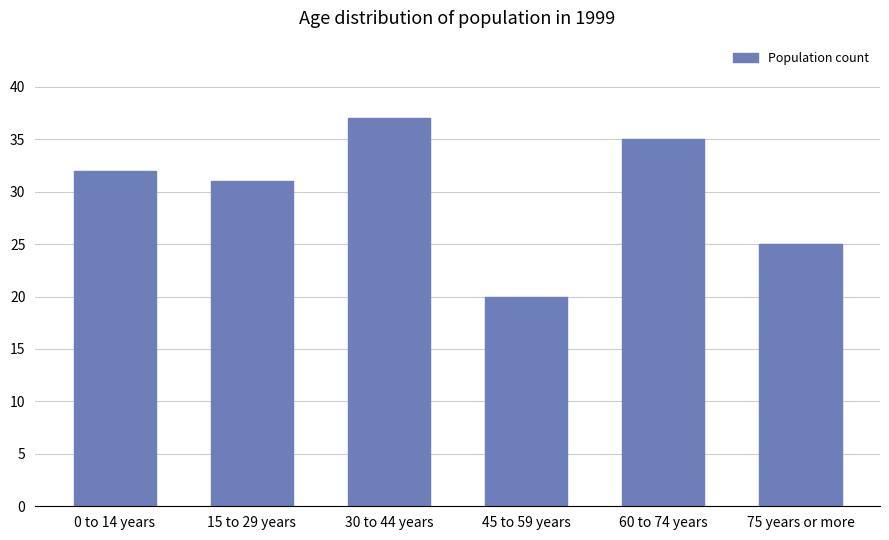

What is the label of the 3rd bar from the right?

45 to 59 years